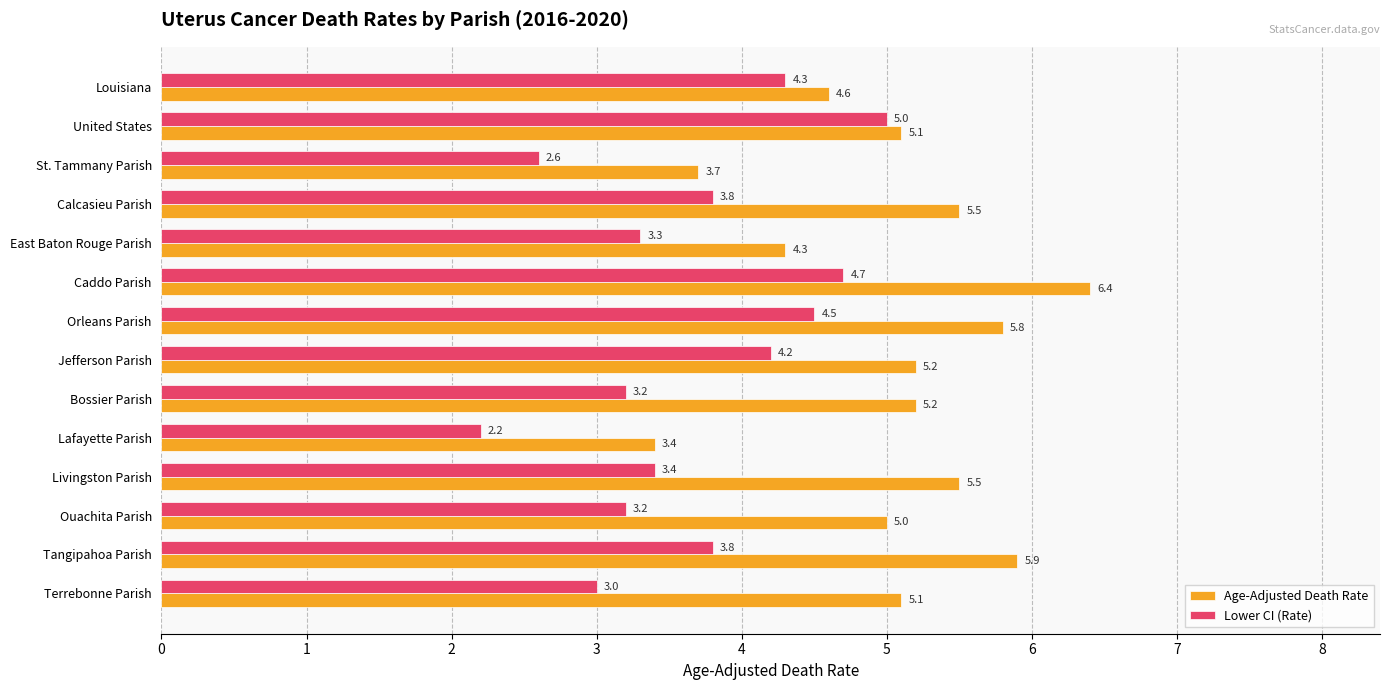

Which label corresponds to the smallest value in the chart?

Lafayette Parish